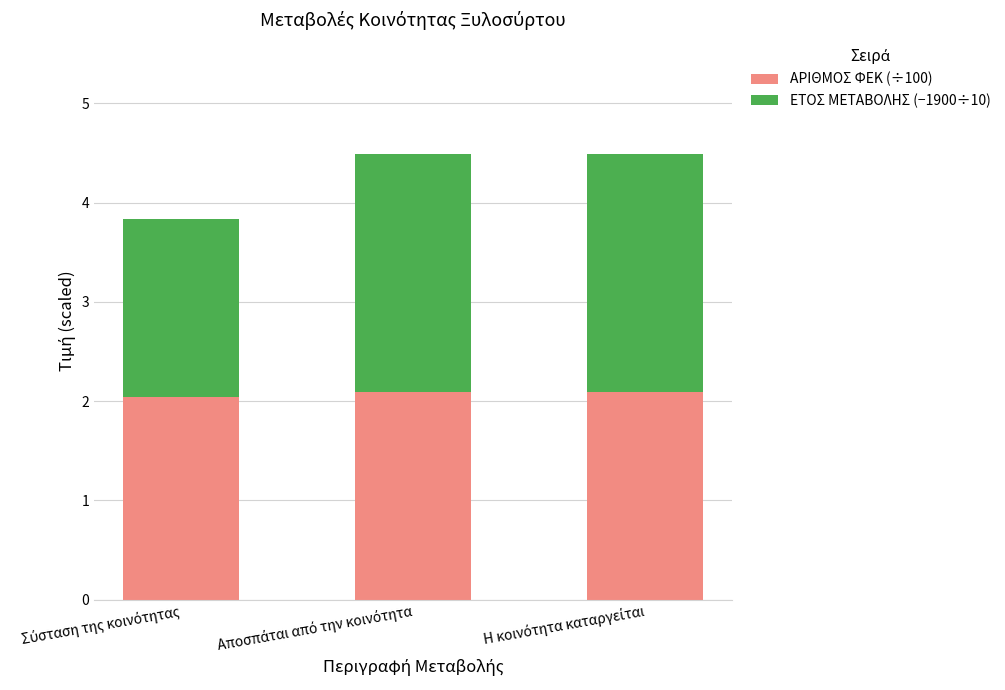

Reading left to right, list the values for the ΑΡΙΘΜΟΣ ΦΕΚ (÷100) series.

2.0	2.1	2.1